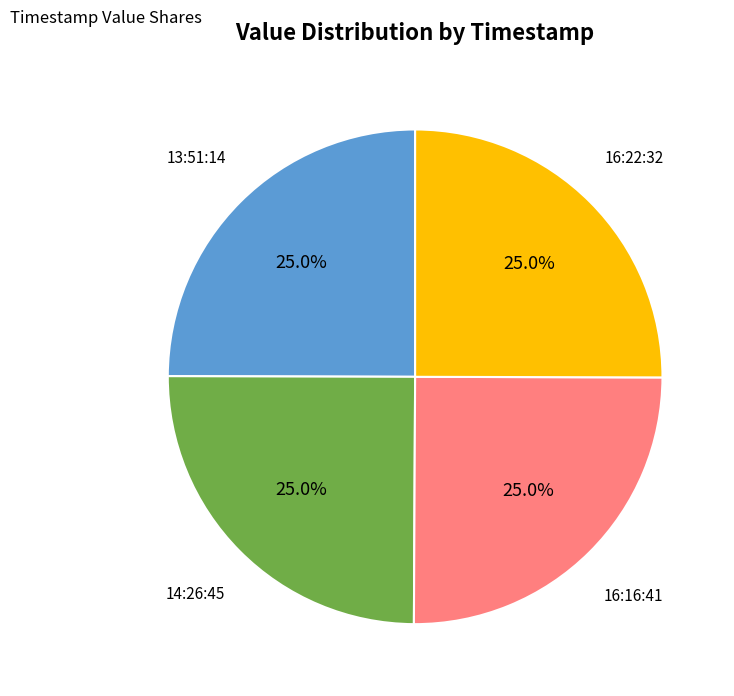

Is there a majority slice in this chart?

No